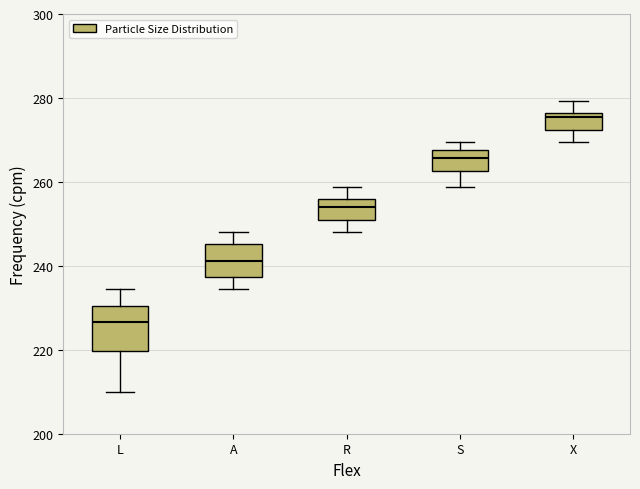

Where does the median line of the box for S sit on the y-axis? The values are not printed on the chart, so give them approximately, as read against the axis.

266